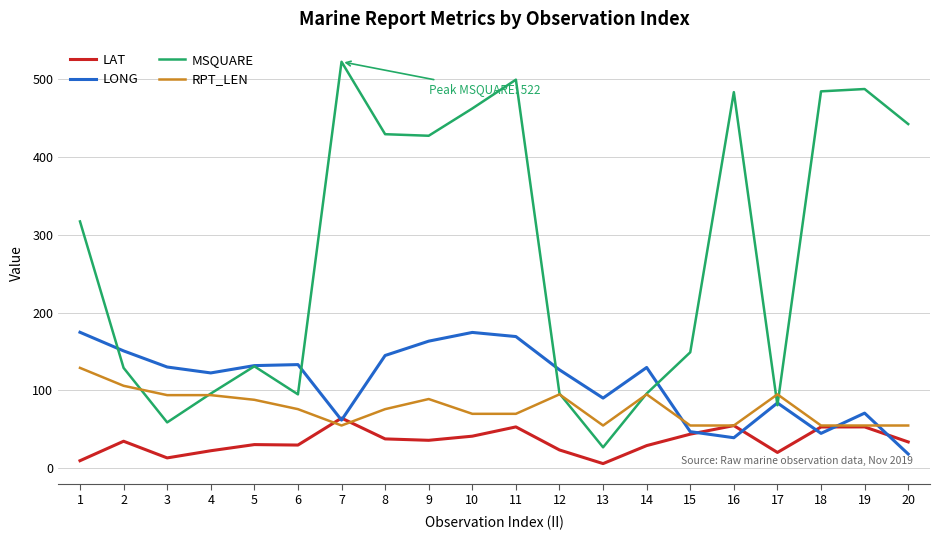

Which series has the widest spread of values?

MSQUARE